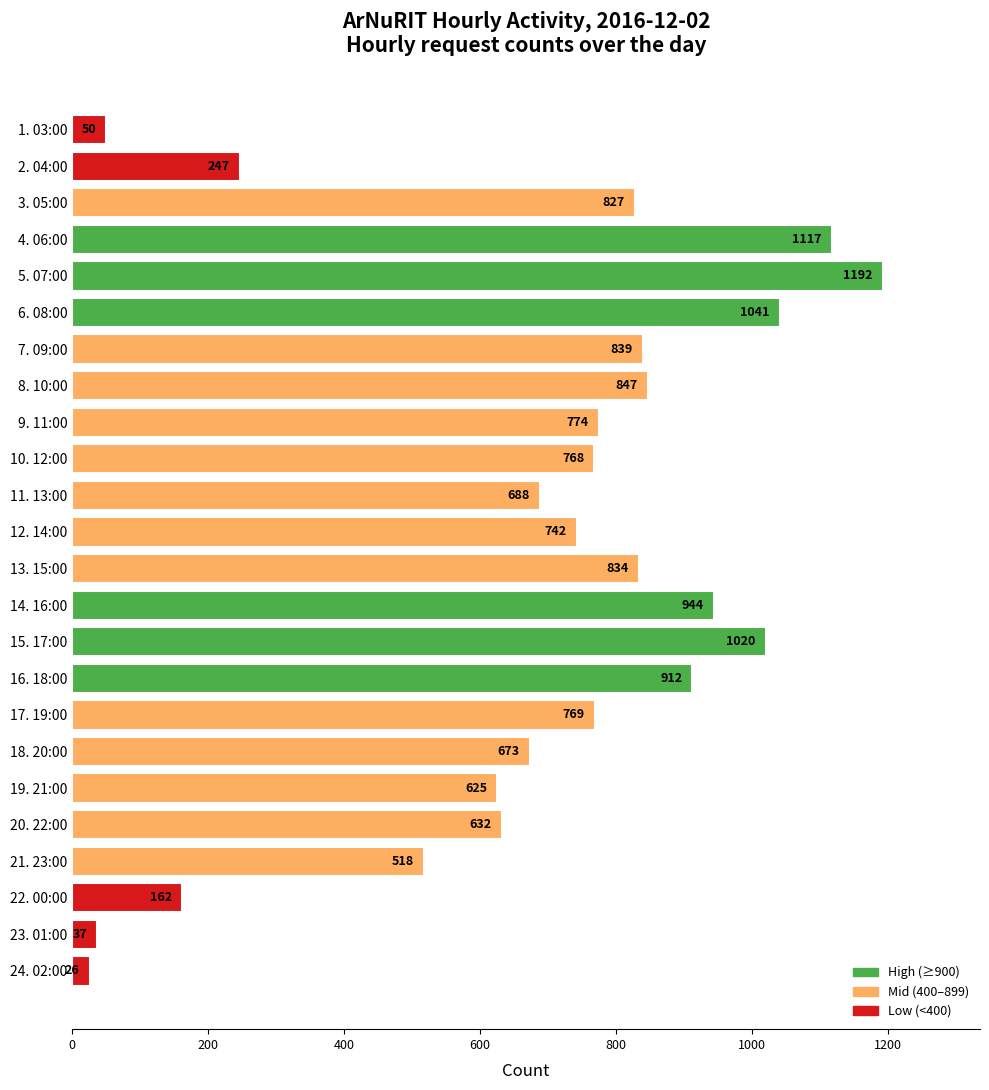

What is the label of the 13th bar from the bottom?

12. 14:00